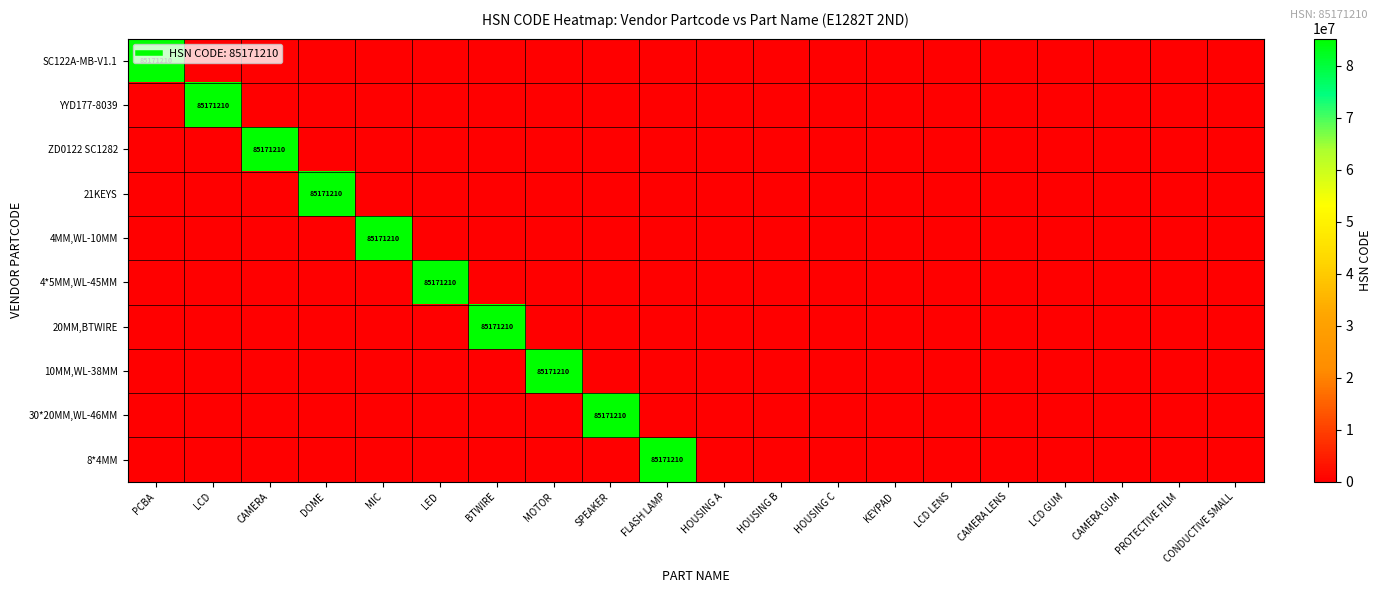

At how many categories does at least one series exceed 17116775?

10